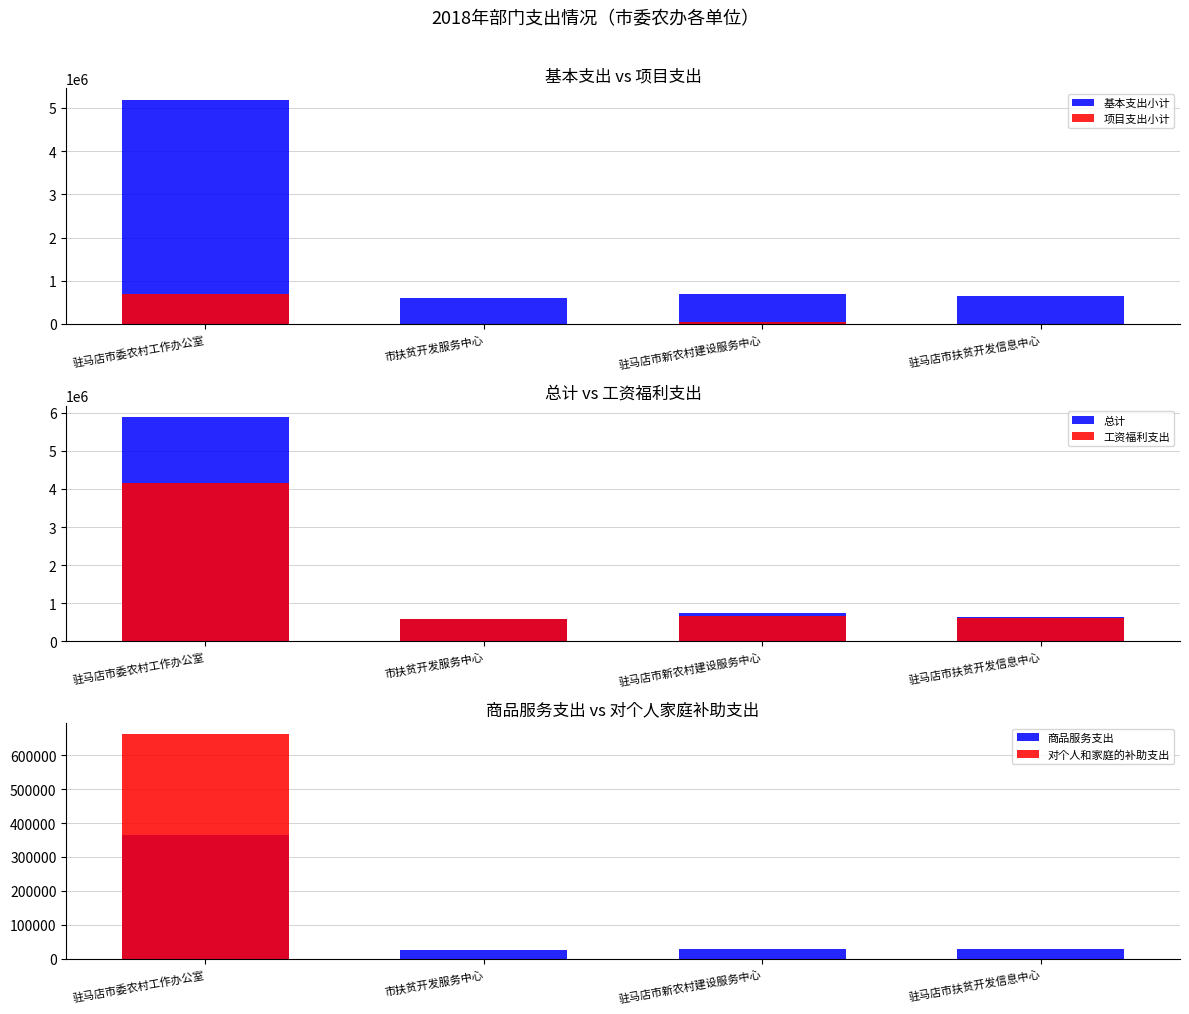

At which category is the sum across all series the highest?

驻马店市委农村工作办公室